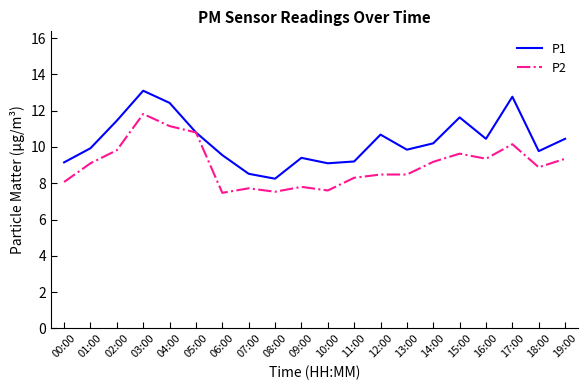

What is the maximum value for P1?

13.1